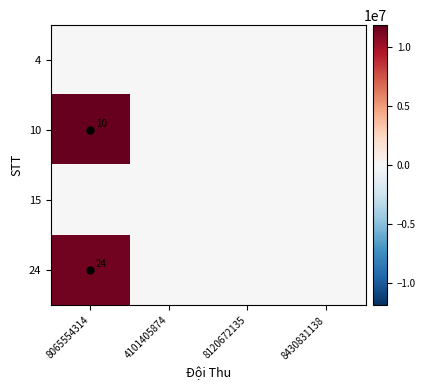

Which label corresponds to the largest value in the chart?

8065554314